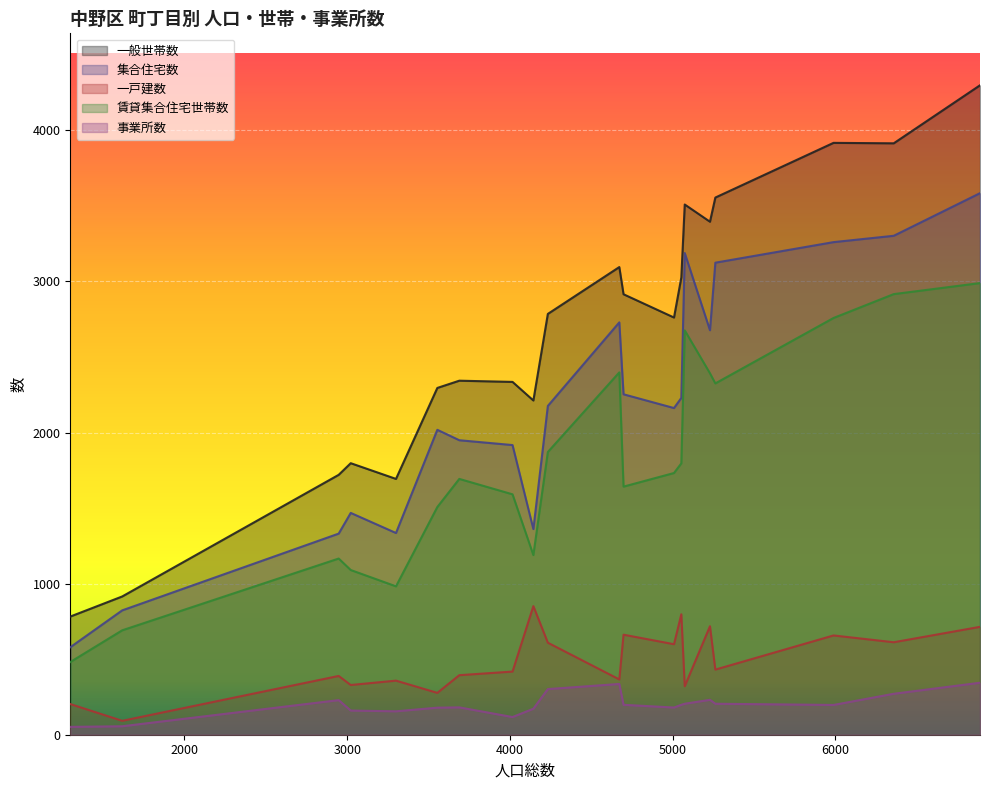

True or false: 集合住宅数 has more than 0 points higher than both neighbors.

True